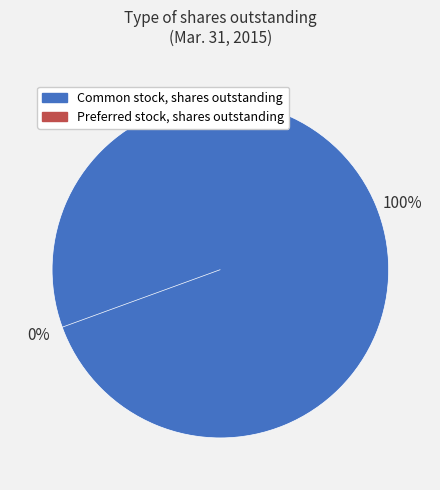

Rank the categories by value from lowest to highest.

Preferred stock, shares outstanding, Common stock, shares outstanding